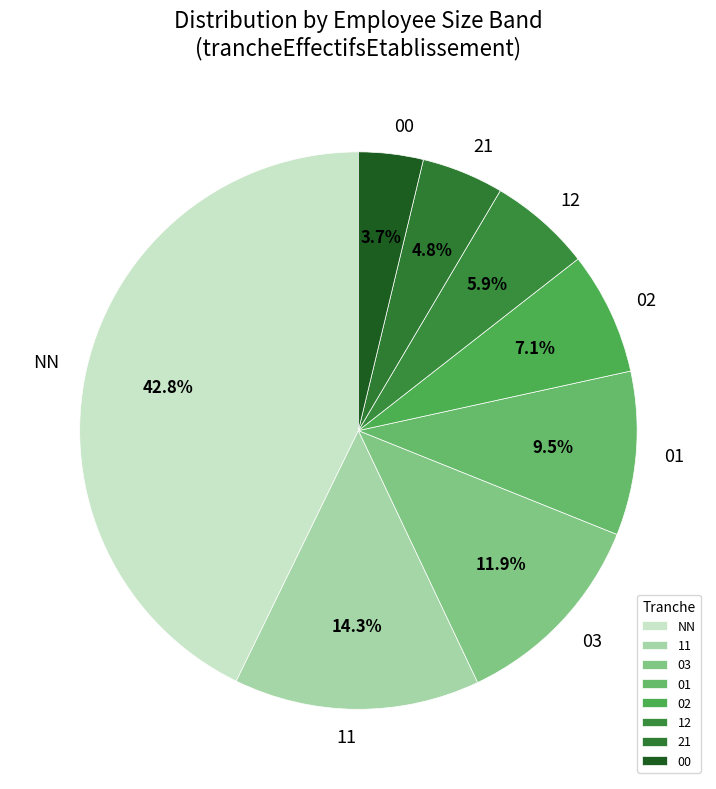

To the nearest percent, what portion does 03 represent?

12%